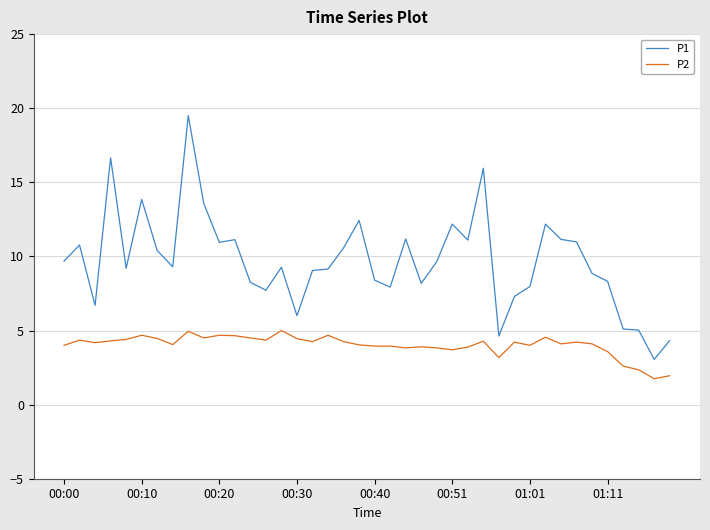

Rank the series by their average value, from highest to lowest.

P1, P2